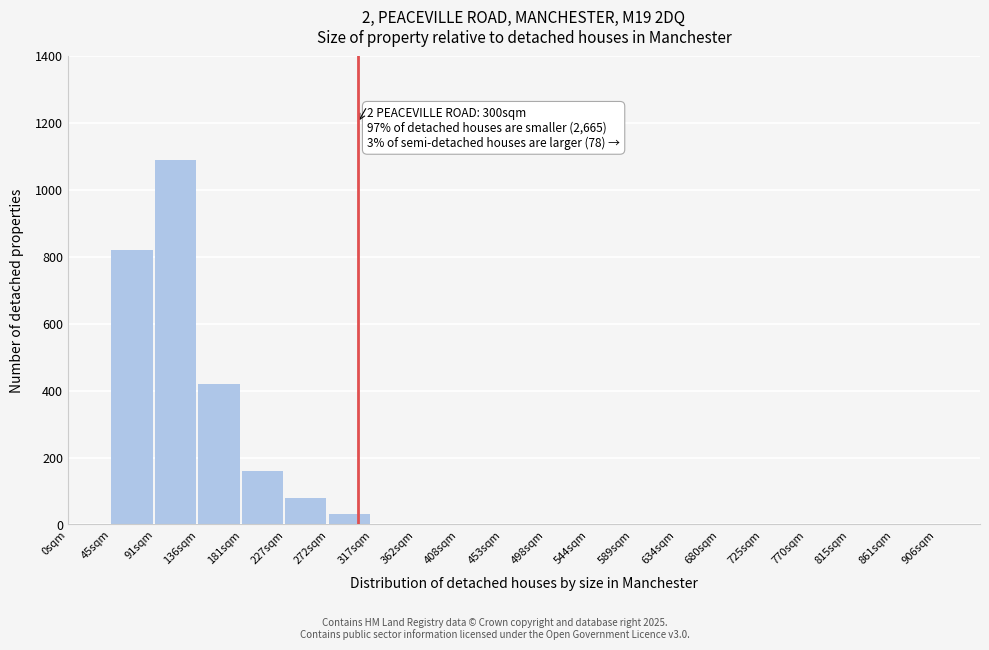

Reading left to right, extract all data points from this chart.

0sqm=0	45sqm=820	91sqm=1090	136sqm=420	181sqm=160	227sqm=80	272sqm=30	317sqm=0	362sqm=0	408sqm=0	453sqm=0	498sqm=0	544sqm=0	589sqm=0	634sqm=0	680sqm=0	725sqm=0	770sqm=0	815sqm=0	861sqm=0	906sqm=0